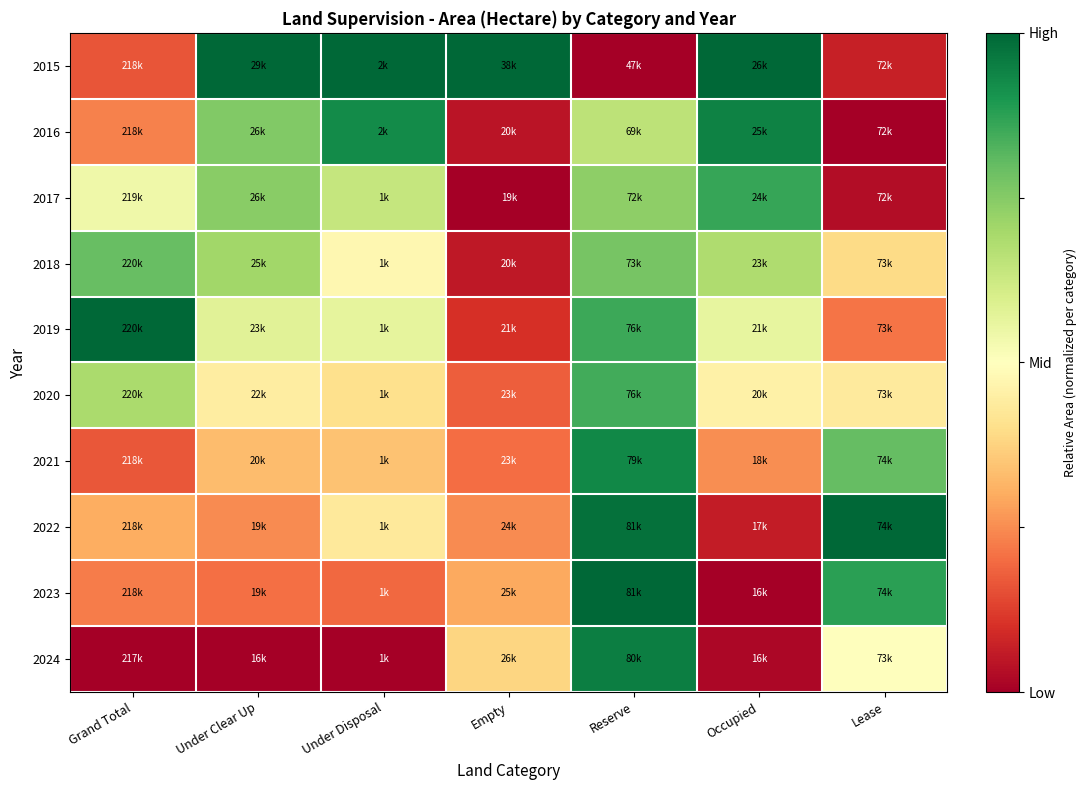

Reading left to right, transcribe all the data shown in this chart.

2015: Grand Total=0.2	Under Clear Up=1.0	Under Disposal=1.0	Empty=1.0	Reserve=0.0	Occupied=1.0	Lease=0.1
2016: Grand Total=0.2	Under Clear Up=0.8	Under Disposal=0.9	Empty=0.0	Reserve=0.7	Occupied=0.9	Lease=0.0
2017: Grand Total=0.5	Under Clear Up=0.7	Under Disposal=0.6	Empty=0.0	Reserve=0.7	Occupied=0.9	Lease=0.0
2018: Grand Total=0.8	Under Clear Up=0.7	Under Disposal=0.5	Empty=0.1	Reserve=0.8	Occupied=0.7	Lease=0.4
2019: Grand Total=1.0	Under Clear Up=0.6	Under Disposal=0.6	Empty=0.1	Reserve=0.9	Occupied=0.6	Lease=0.2
2020: Grand Total=0.7	Under Clear Up=0.4	Under Disposal=0.4	Empty=0.2	Reserve=0.8	Occupied=0.5	Lease=0.4
2021: Grand Total=0.2	Under Clear Up=0.3	Under Disposal=0.3	Empty=0.2	Reserve=0.9	Occupied=0.3	Lease=0.8
2022: Grand Total=0.3	Under Clear Up=0.2	Under Disposal=0.4	Empty=0.2	Reserve=1.0	Occupied=0.1	Lease=1.0
2023: Grand Total=0.2	Under Clear Up=0.2	Under Disposal=0.2	Empty=0.3	Reserve=1.0	Occupied=0.0	Lease=0.9
2024: Grand Total=0.0	Under Clear Up=0.0	Under Disposal=0.0	Empty=0.4	Reserve=1.0	Occupied=0.0	Lease=0.5